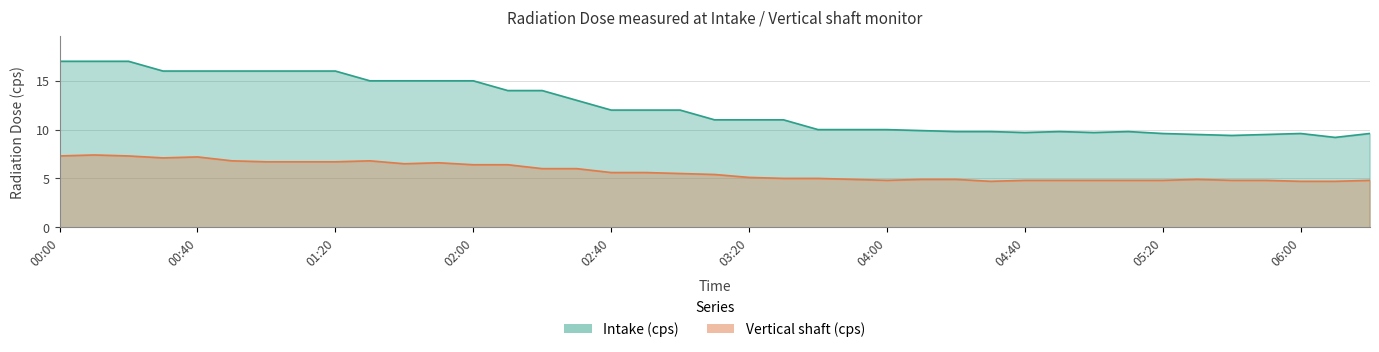

What is the total value across all series at 00:00?

24.3